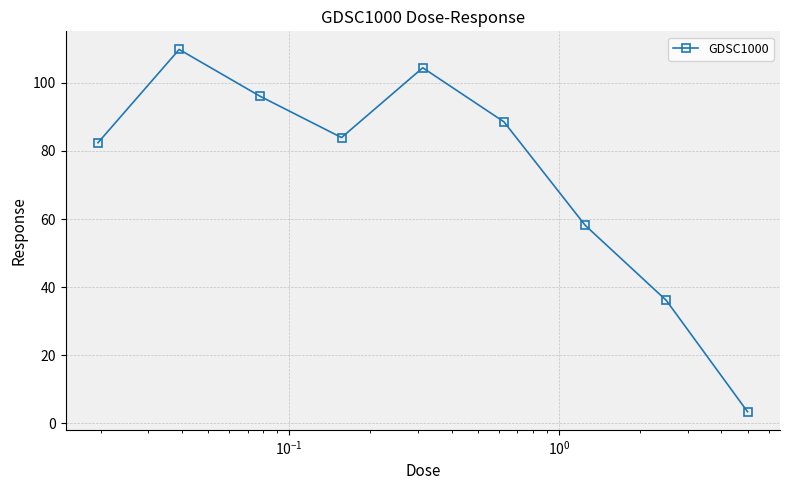

What is the difference between the second highest and minimum values?

101.0